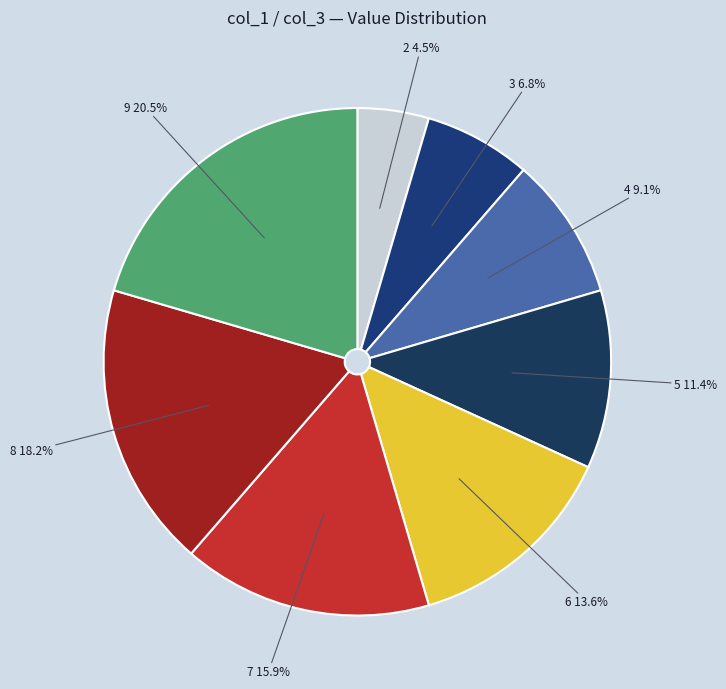

What is the largest slice in the pie chart?

9